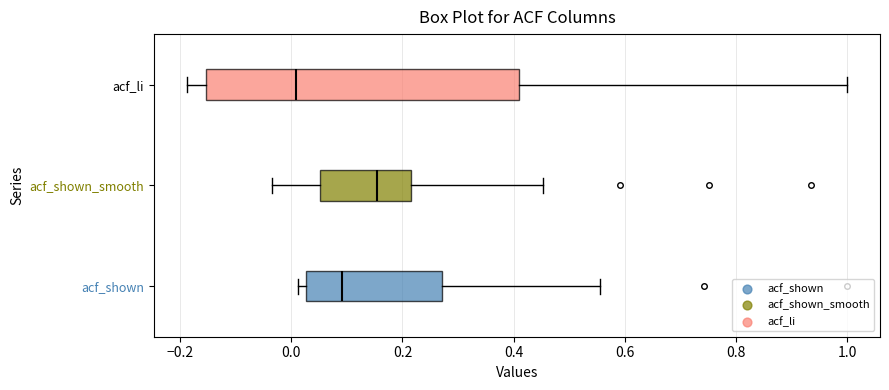

Reading bottom to top, transcribe this box plot: for each box, give where its median line is, the range the box spans, and where its two whiskers end, as read against the x-axis. The values are not printed on the chart, so give them approximately, as read against the axis.

acf_shown: median 0.10, box 0.02 to 0.28, whiskers 0.02 (just left of the box's left edge) to 0.56
acf_shown_smooth: median 0.16, box 0.06 to 0.22, whiskers -0.04 to 0.46
acf_li: median 0.00, box -0.16 to 0.40, whiskers -0.18 to 1.00